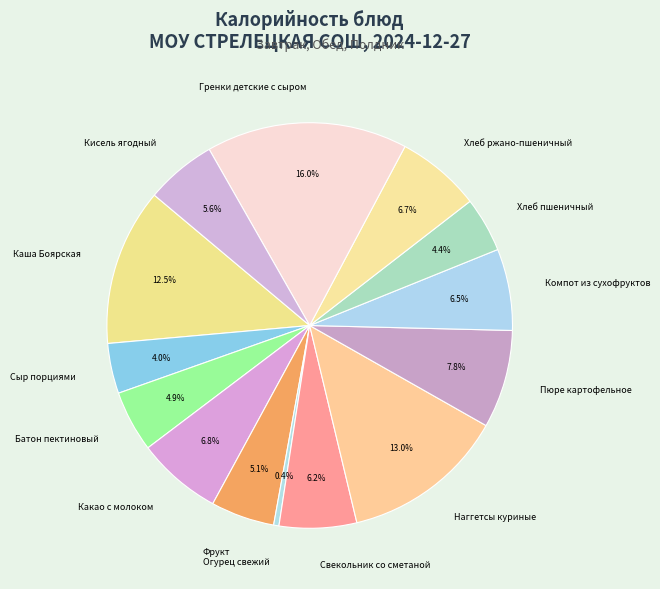

What is the ratio of the value at Фрукт to the value at Хлеб пшеничный?

1.2